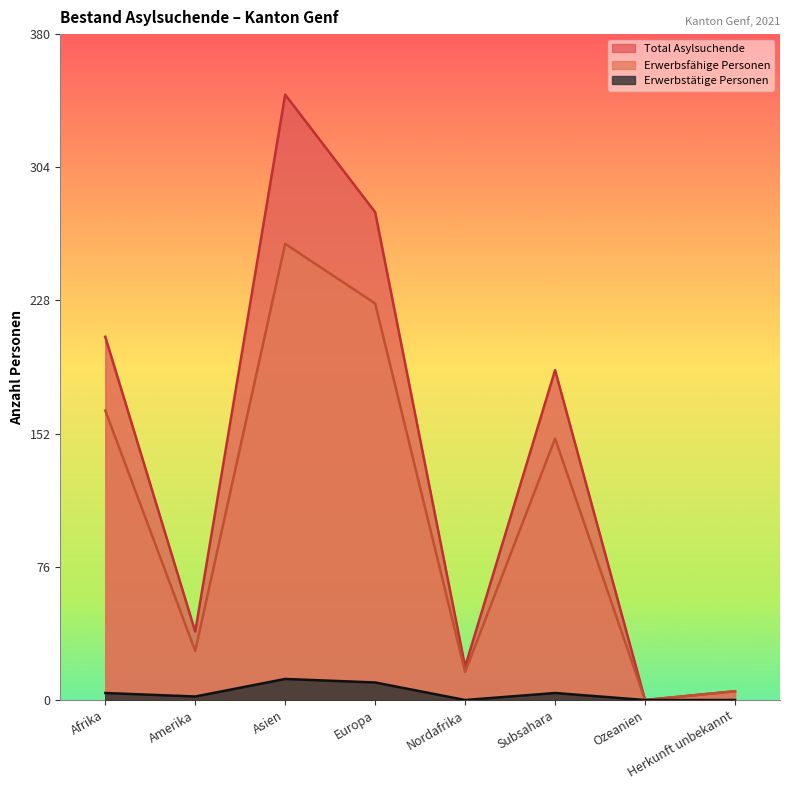

The value of Erwerbstätige Personen at Subsahara is 6. True or false?

False